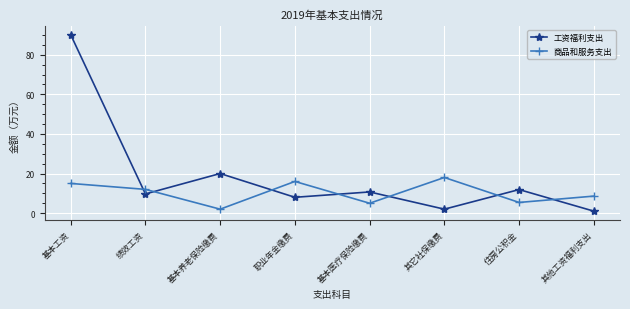

True or false: 工资福利支出 has a value of 2.9 at 基本医疗保险缴费.

False